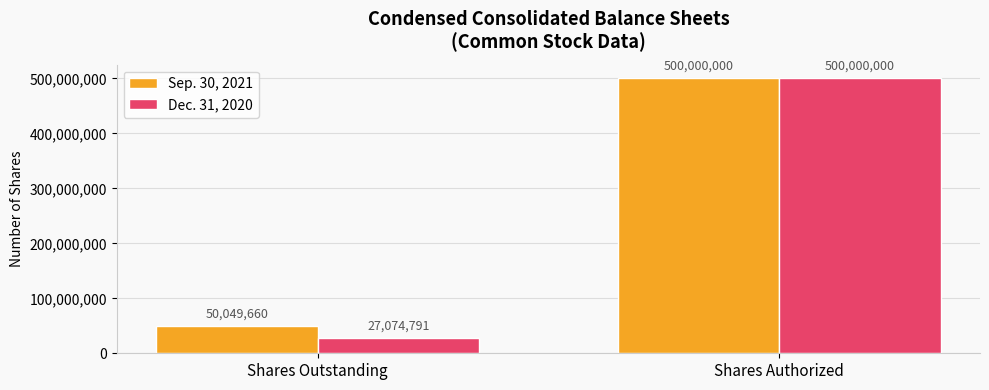

What is the sum of all Dec. 31, 2020 values?

527074791